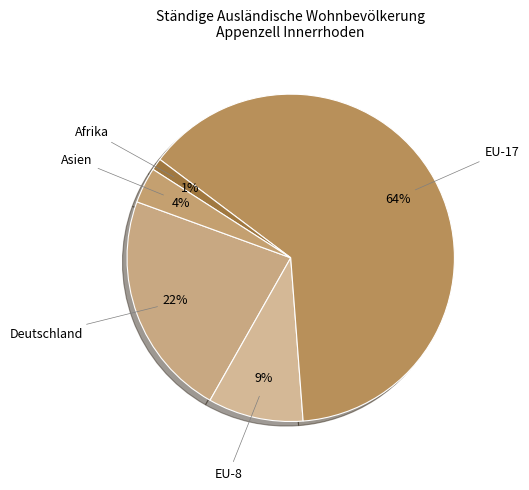

Approximately how many times larger is the value at Asien compared to EU-17?

0.1